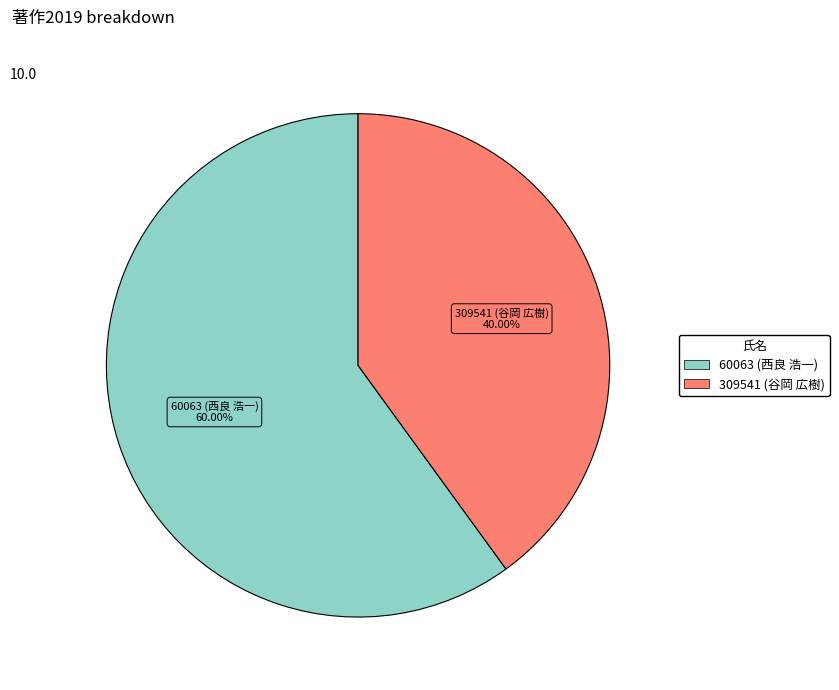

Is there a majority slice in this chart?

Yes